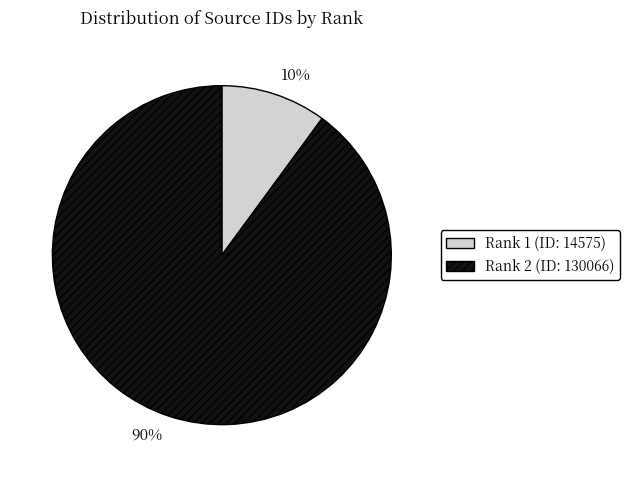

Does any single category account for the majority?

Yes